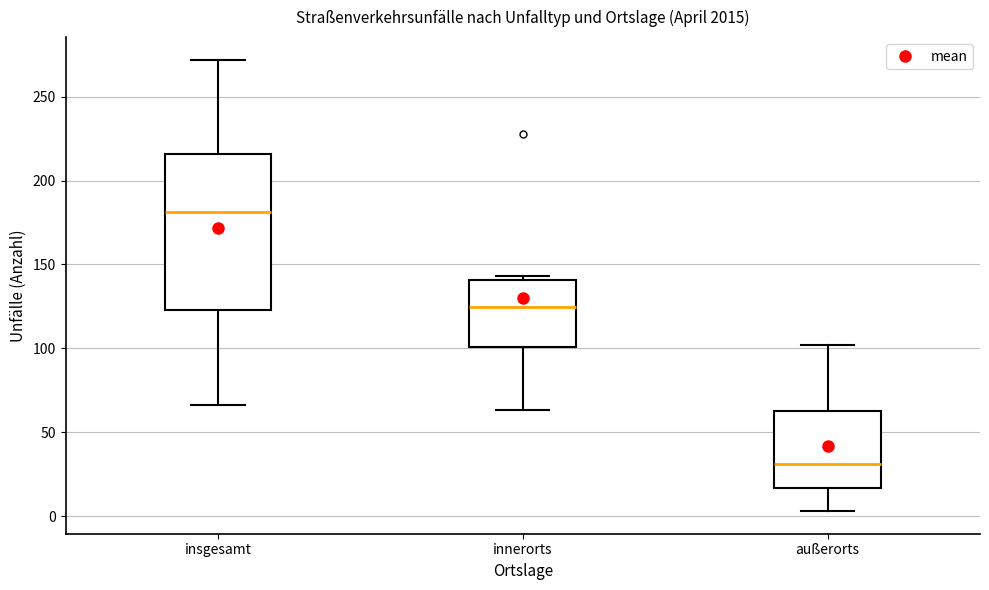

Where is the lower edge of the box for außerorts on the y-axis? The values are not printed on the chart, so give them approximately, as read against the axis.

15